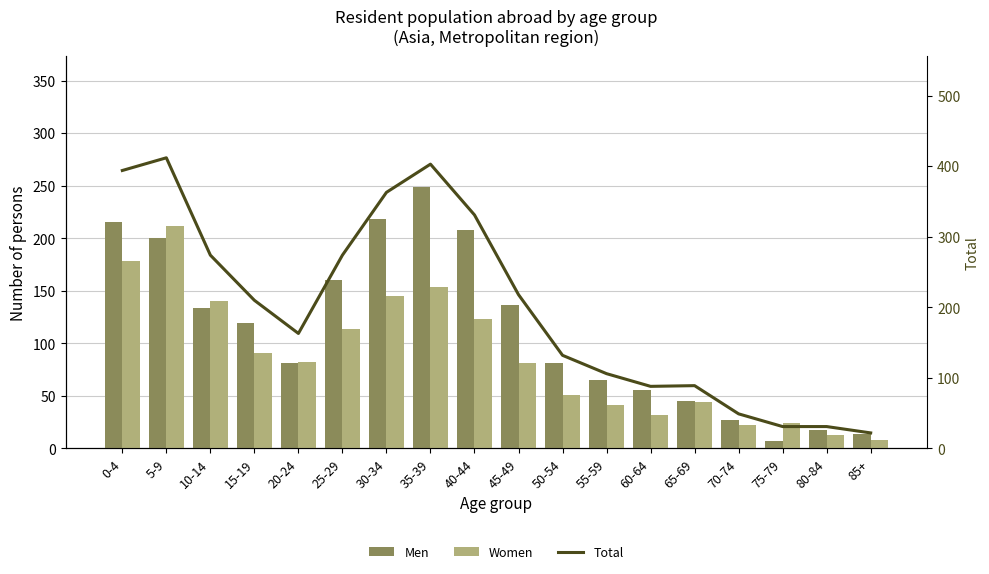

Reading left to right, list all the values displayed in this chart.

Men: 0-4=216	5-9=200	10-14=134	15-19=119	20-24=81	25-29=160	30-34=218	35-39=249	40-44=208	45-49=137	50-54=81	55-59=65	60-64=56	65-69=45	70-74=27	75-79=7	80-84=18	85+=14
Women: 0-4=178	5-9=212	10-14=140	15-19=91	20-24=82	25-29=114	30-34=145	35-39=154	40-44=123	45-49=81	50-54=51	55-59=41	60-64=32	65-69=44	70-74=22	75-79=24	80-84=13	85+=8
Total: 0-4=394	5-9=412	10-14=274	15-19=210	20-24=163	25-29=274	30-34=363	35-39=403	40-44=331	45-49=218	50-54=132	55-59=106	60-64=88	65-69=89	70-74=49	75-79=31	80-84=31	85+=22